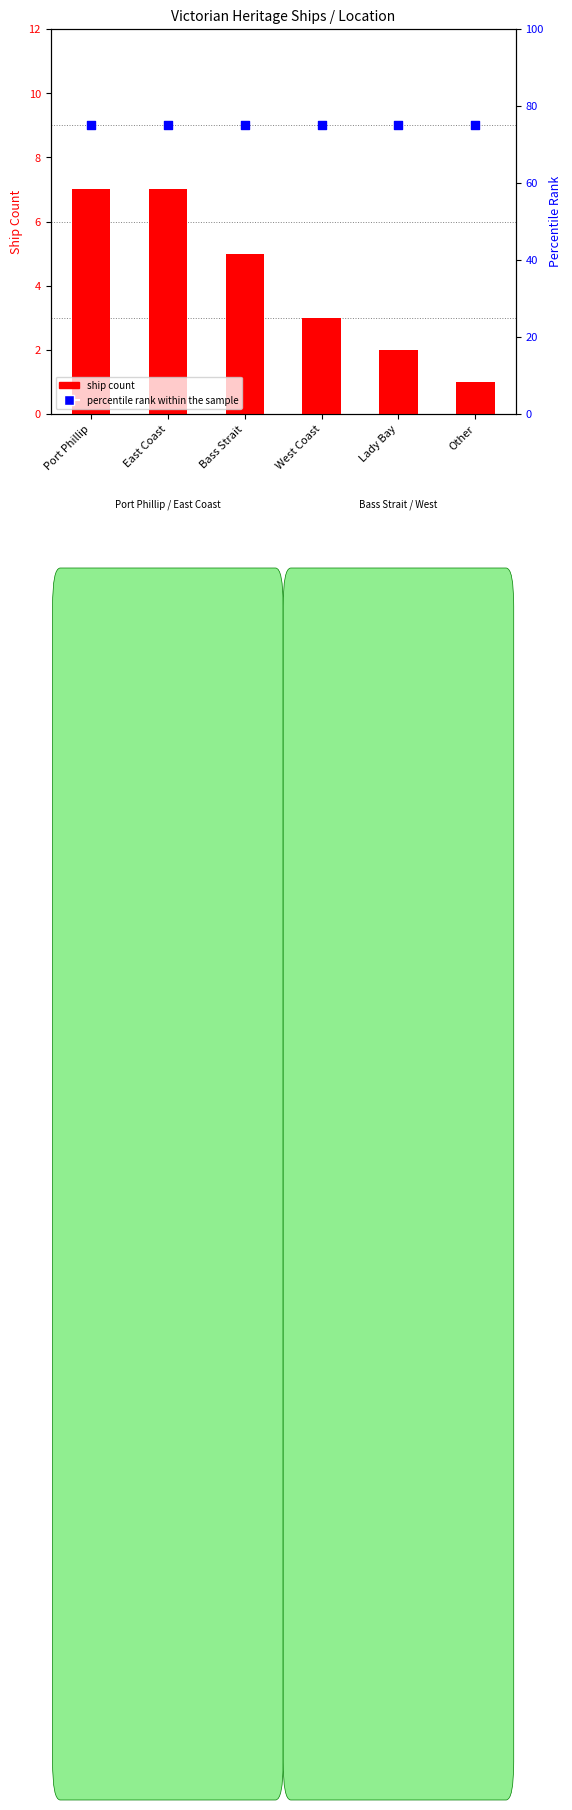

What is the total value across all series at Bass Strait?

80